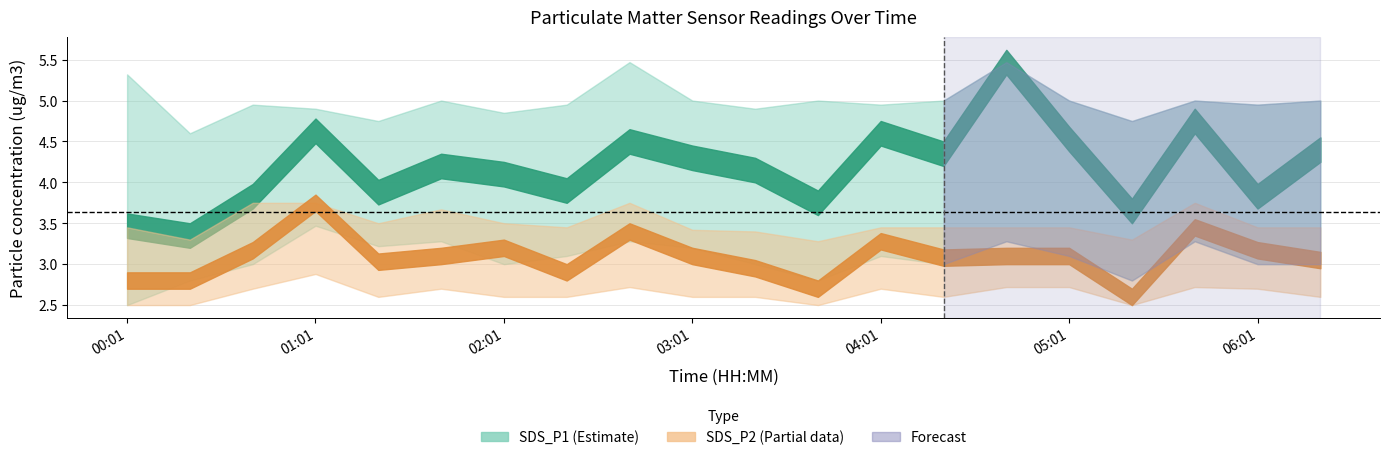

List the labels in order of SDS_P1 value, largest first.

04:41, 05:41, 01:01, 04:01, 05:01, 02:41, 06:21, 04:21, 03:01, 01:41, 03:21, 02:01, 02:21, 01:21, 00:41, 06:01, 03:41, 05:21, 00:01, 00:21